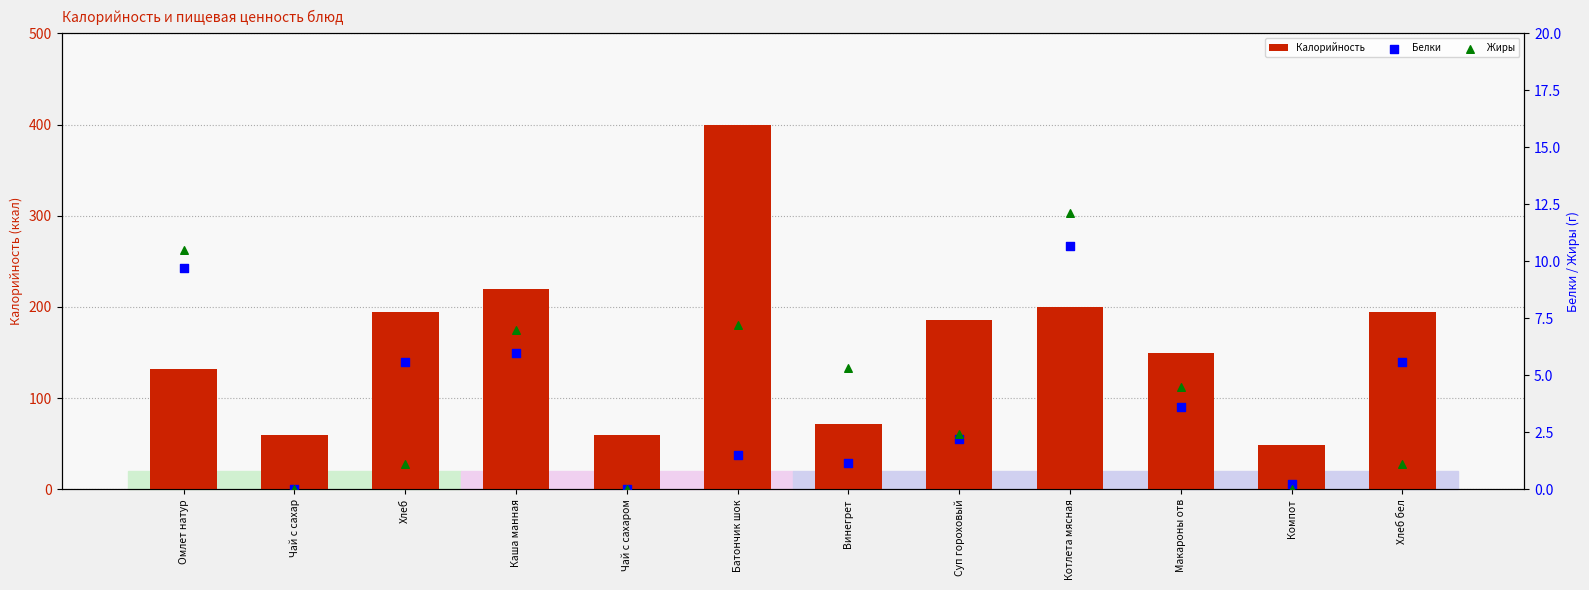

Which series contains the lowest Y value?

Белки